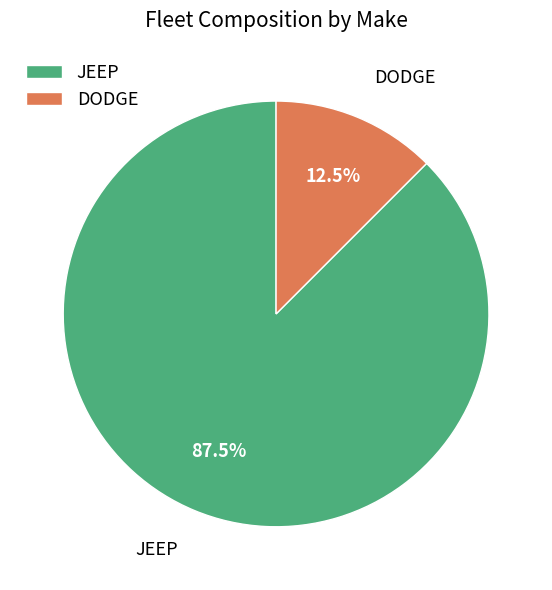

Is there a majority slice in this chart?

Yes